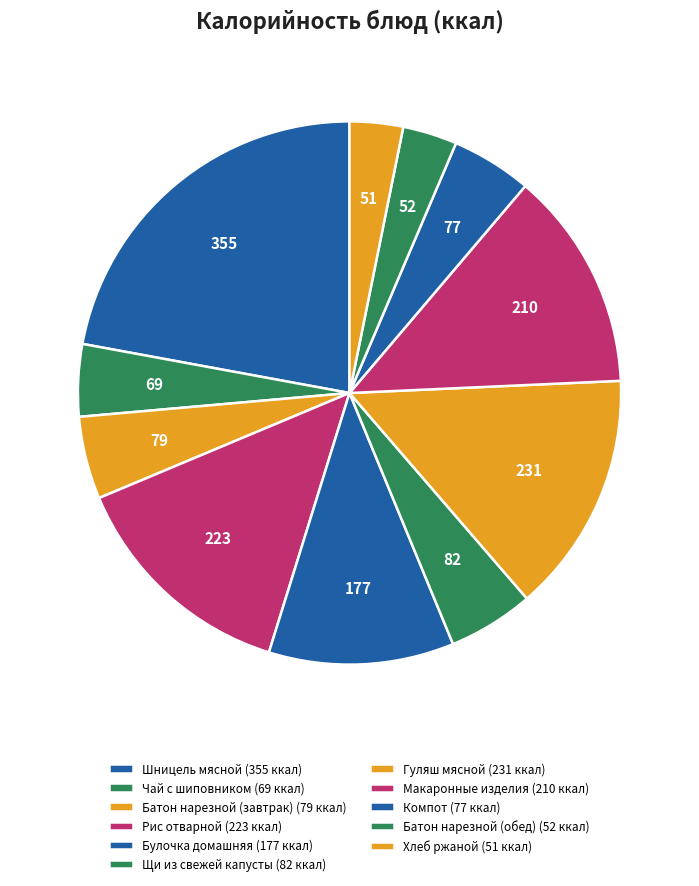

Which category has the biggest portion of the pie?

Шницель мясной